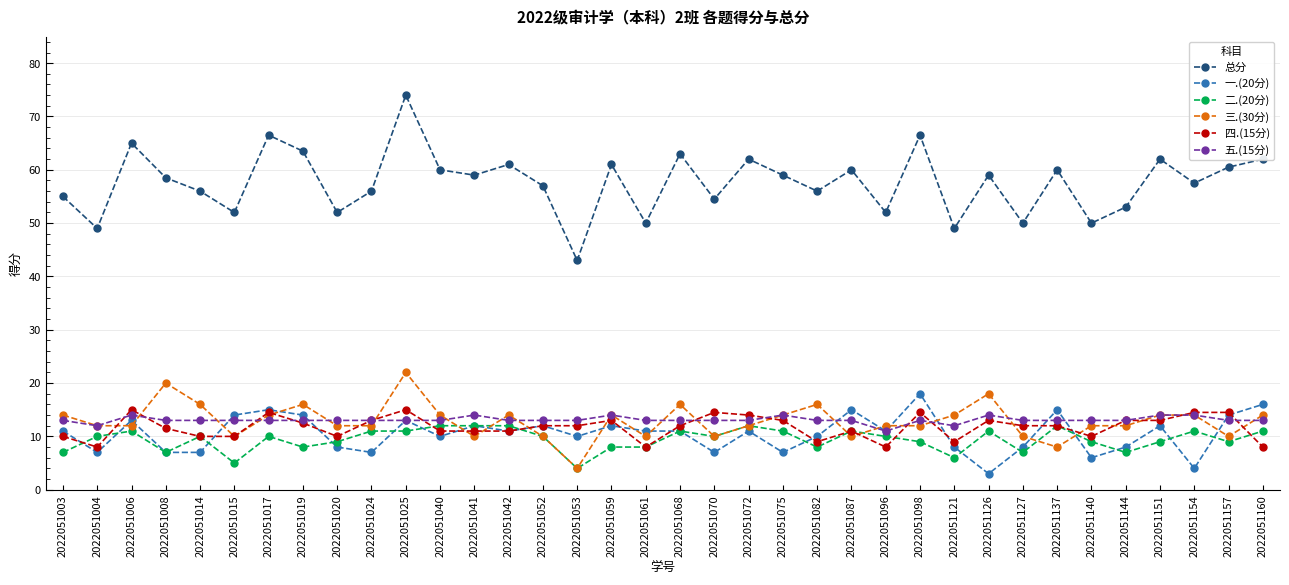

What is the approximate value of 三.(30分) at 2022051137?

8.0